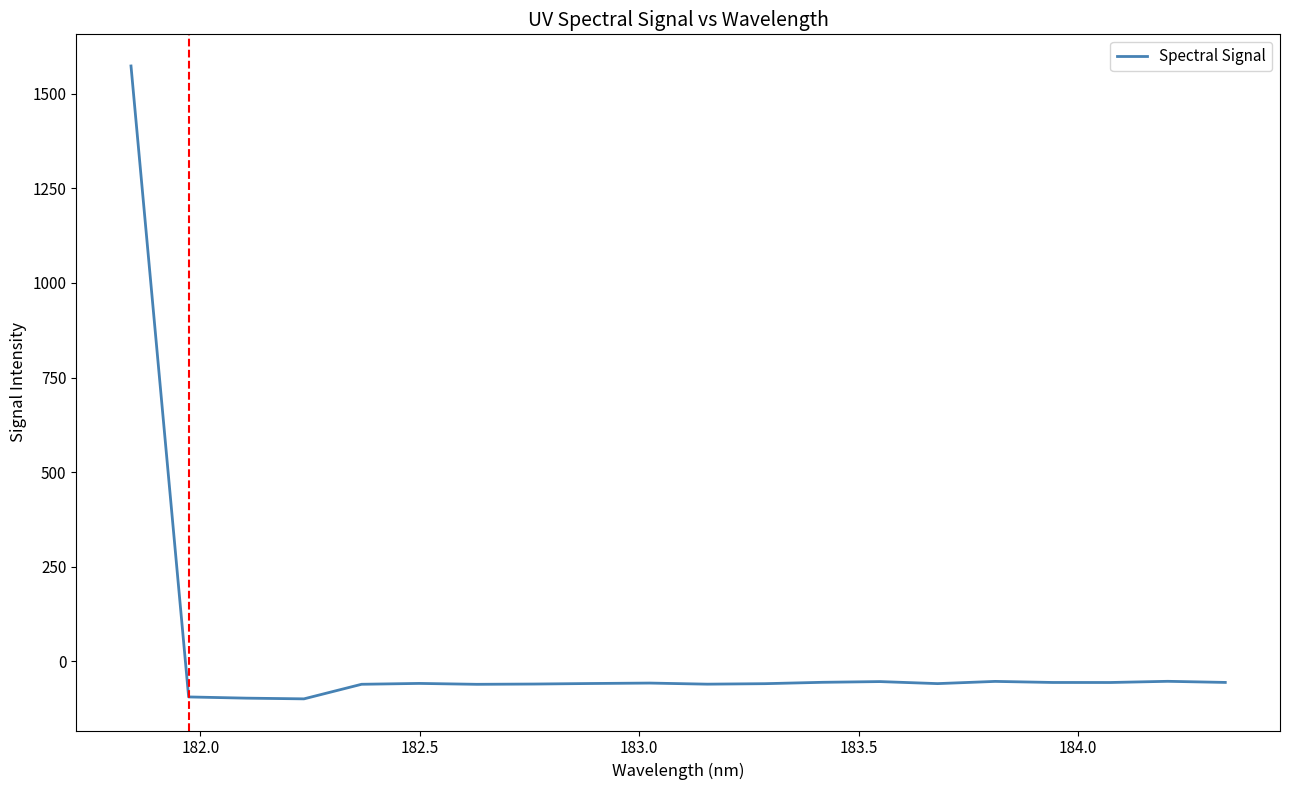

What is the smallest value displayed?

-99.3